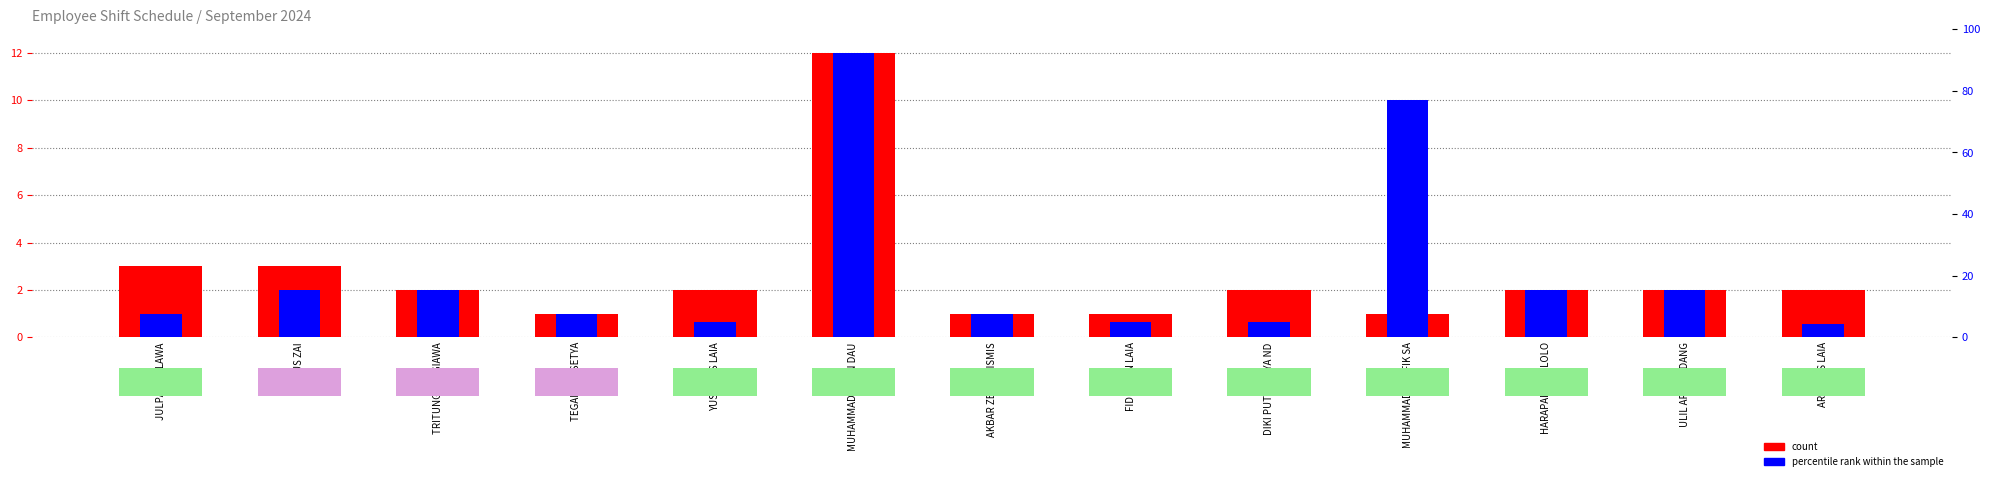

Which category has the lowest value in the percentile rank within the sample series?

ARILINUS LAIA